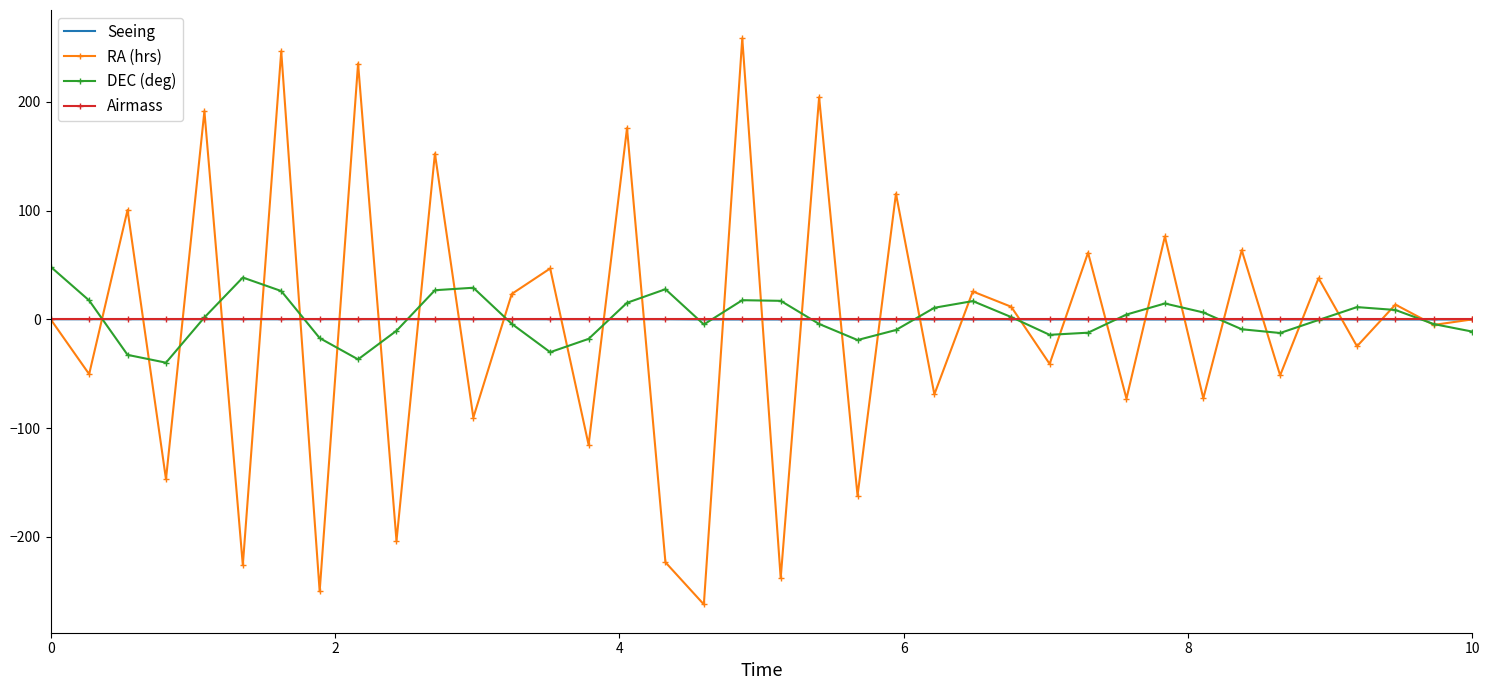

What are all the series names shown in the legend?

Seeing, RA (hrs), DEC (deg), Airmass